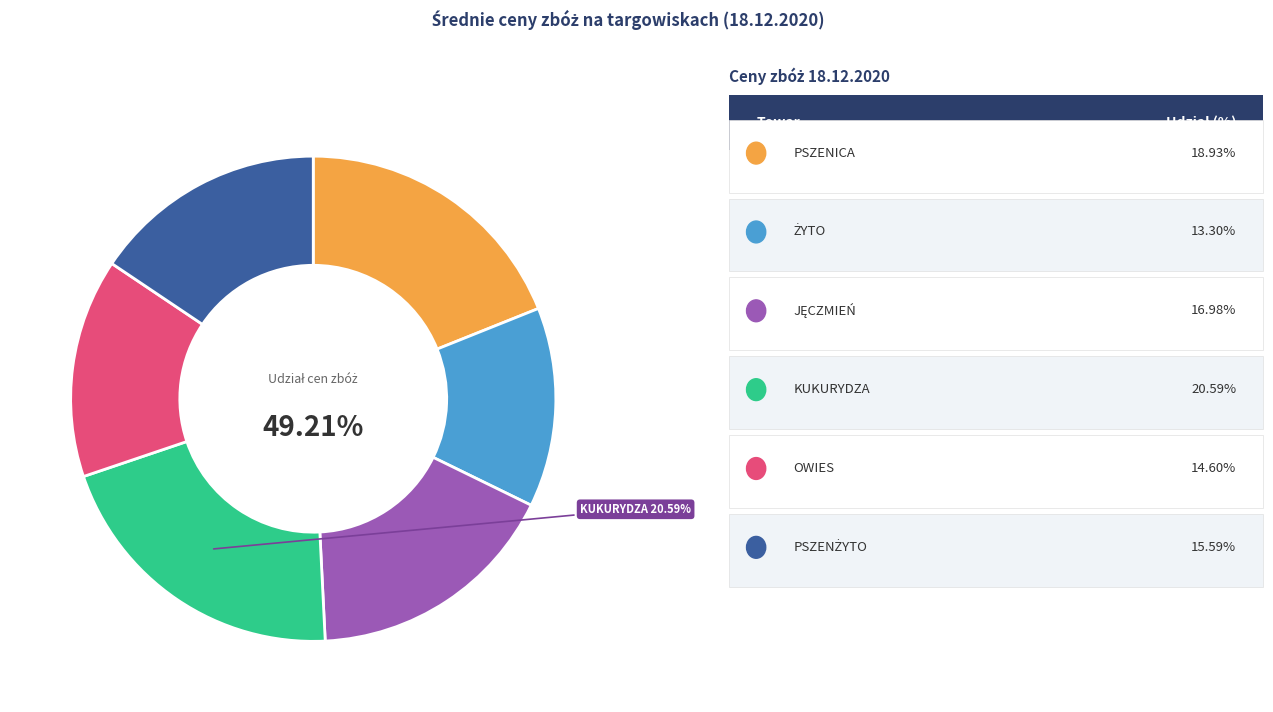

What is the total percentage of JĘCZMIEŃ and ŻYTO?

30.3%